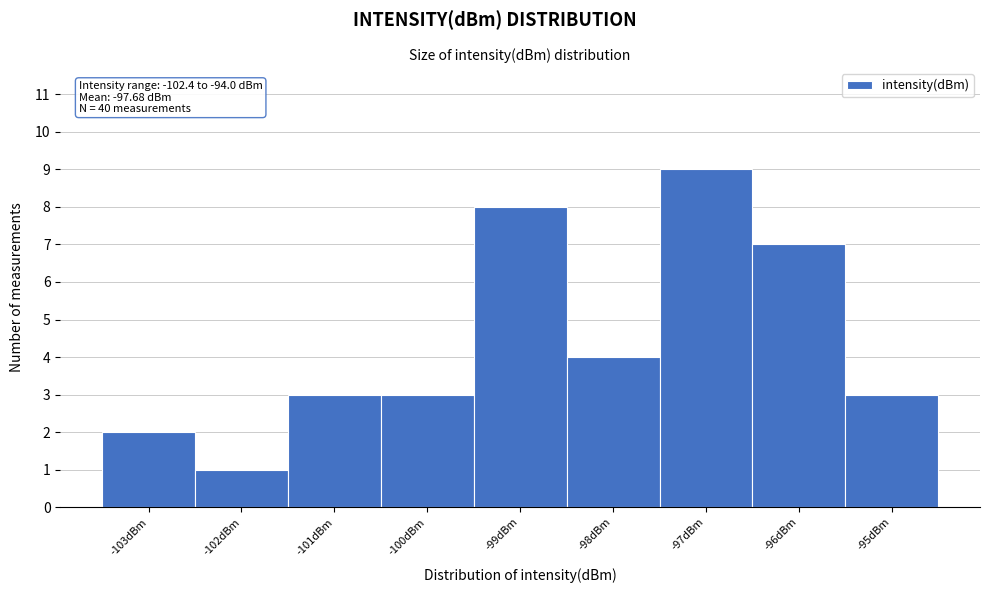

Reading right to left, transcribe all the data shown in this chart.

3	7	9	4	8	3	3	1	2